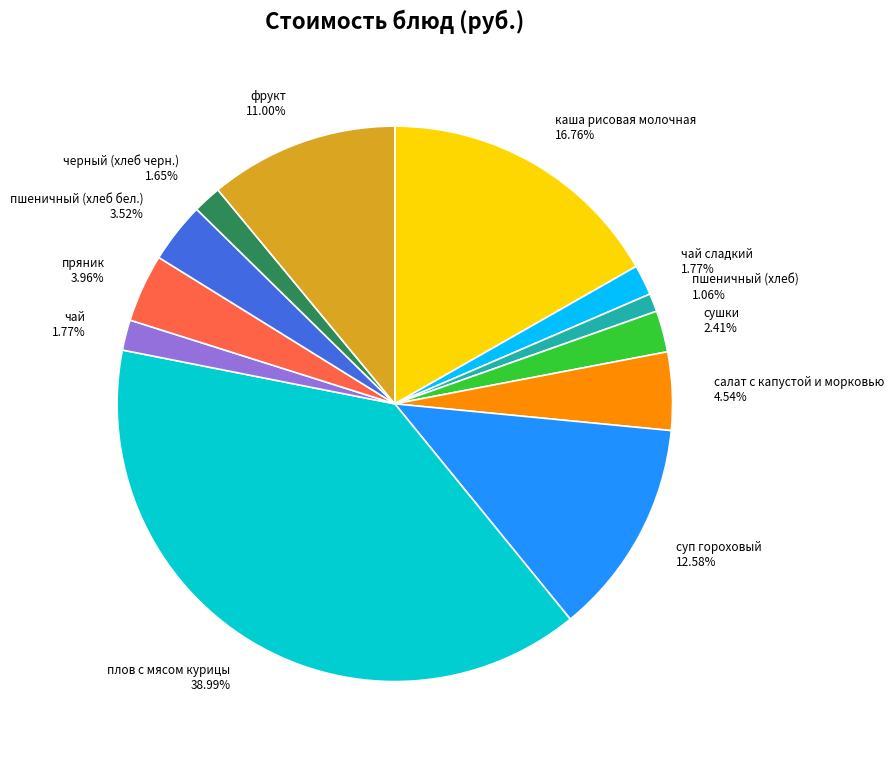

To the nearest percent, what percentage of the pie is салат с капустой и морковью?

5%